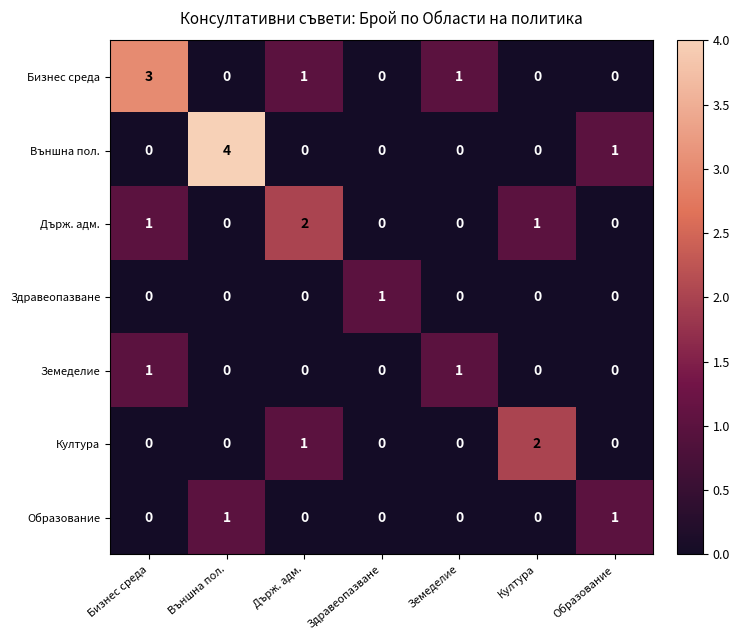

What is the difference between the highest and lowest values at Здравеопазване?

1